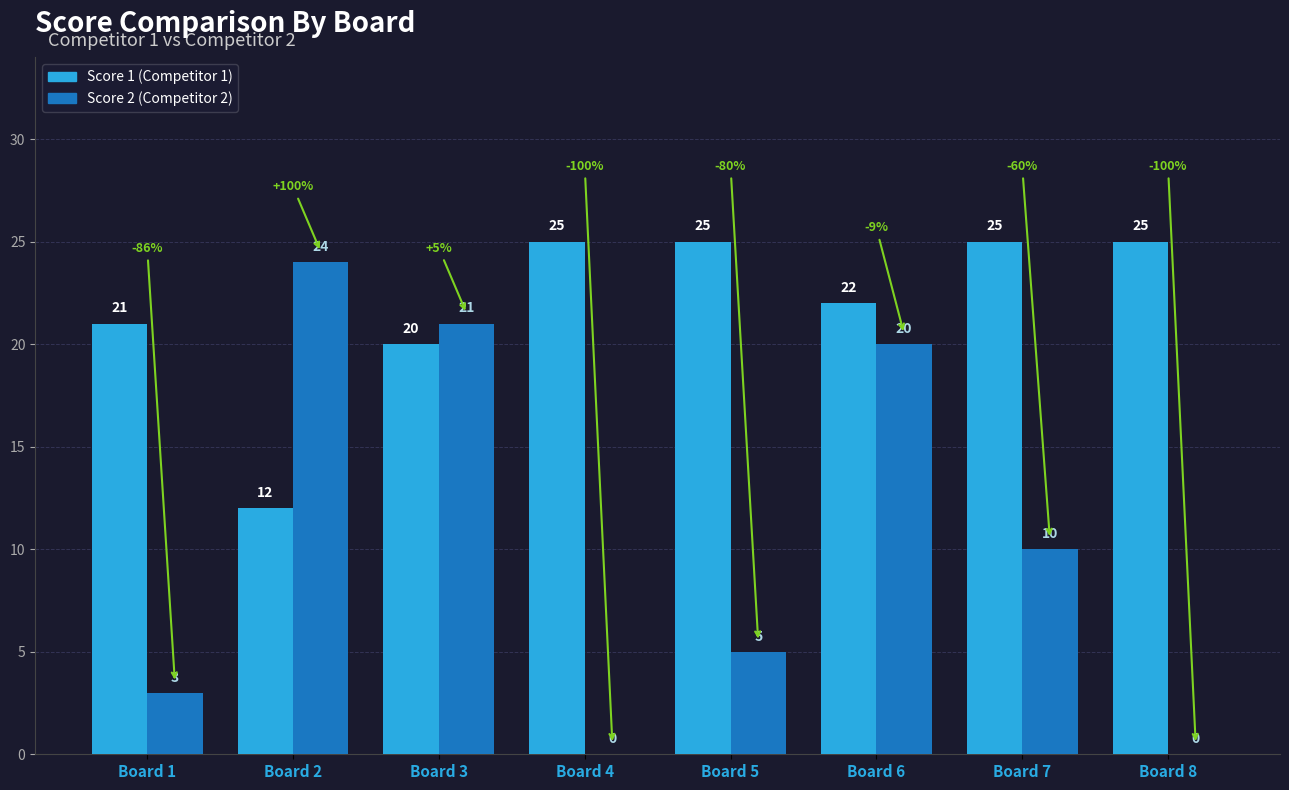

At which category is the sum across all series the highest?

Board 6